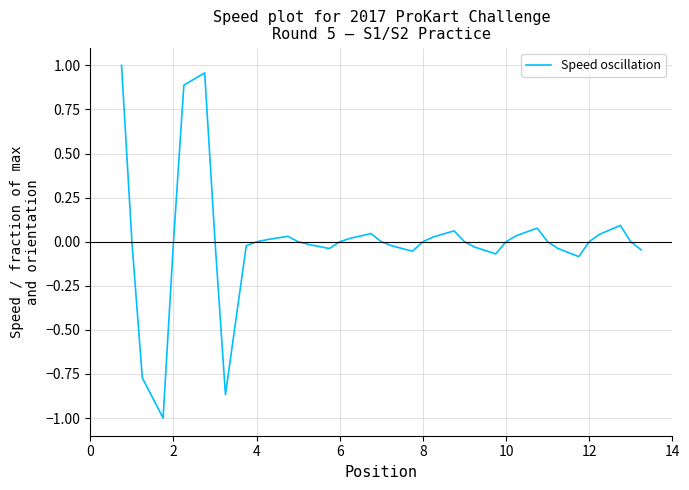

What is the difference between the maximum and second lowest values?

1.9